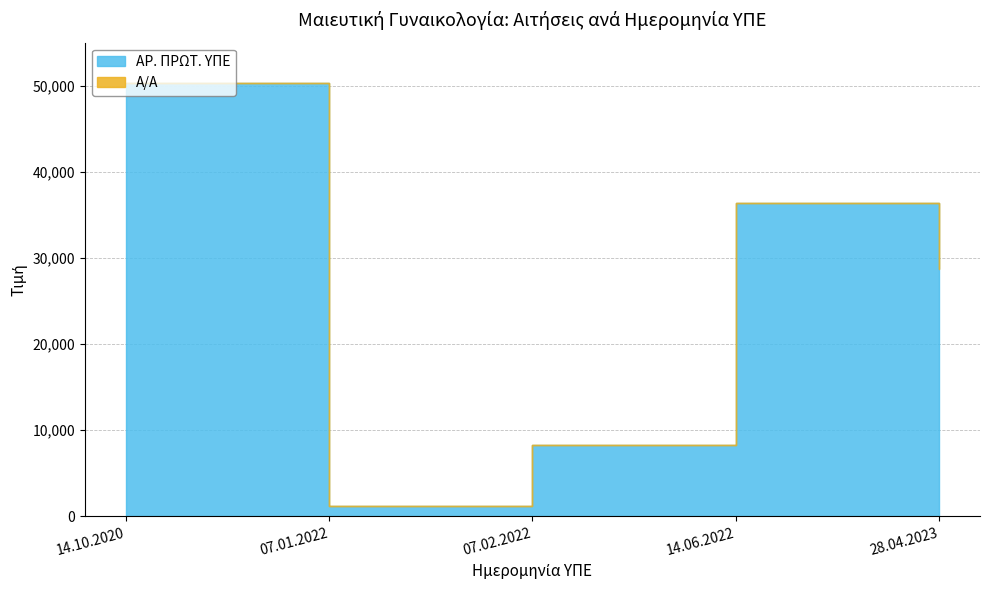

List the series in order of their peak value, highest first.

ΑΡ. ΠΡΩΤ. ΥΠΕ, Α/Α